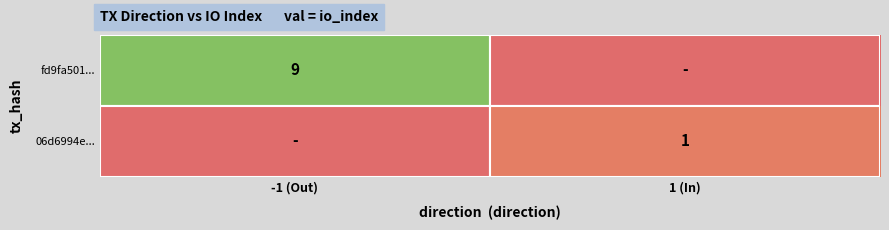

True or false: 06d6994e... has a value of 1 at 1 (In).

True